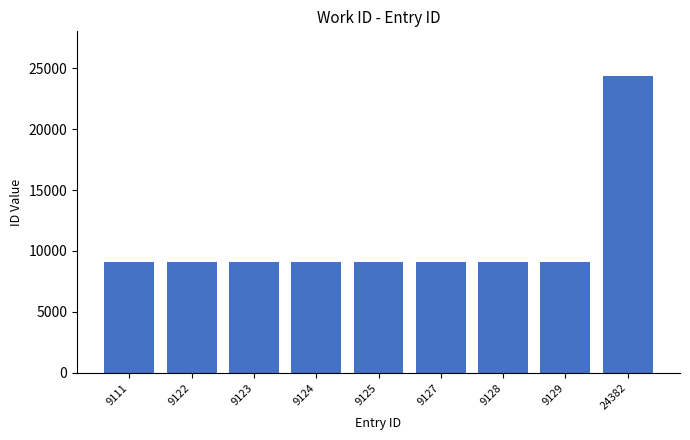

What is the average value?

10819